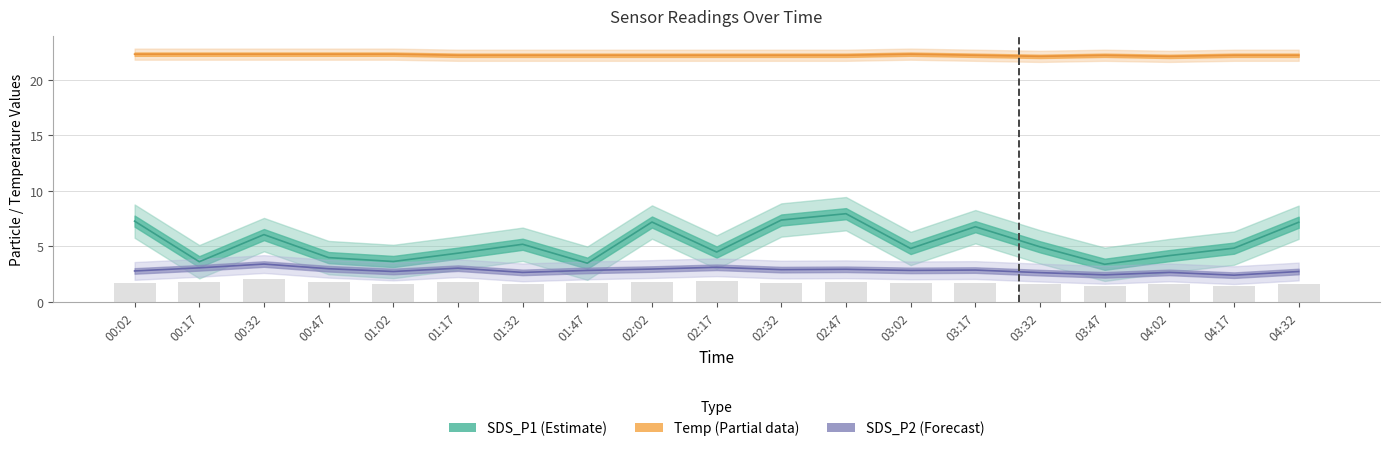

What are all the series names shown in the legend?

SDS_P1, SDS_P2, Temp